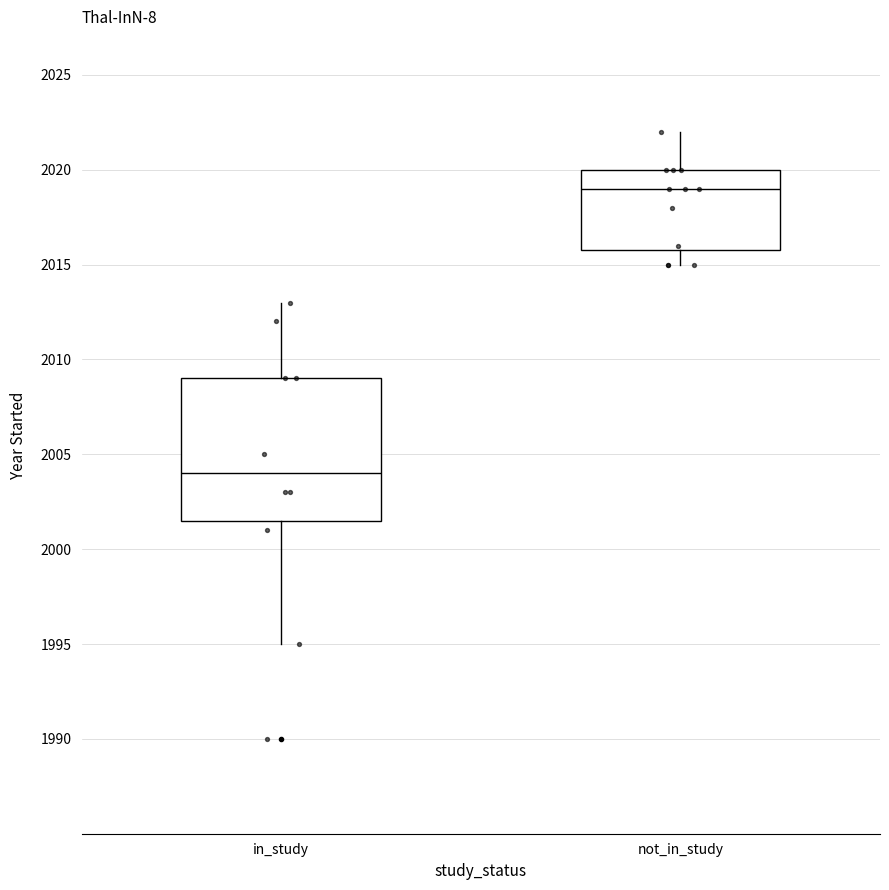

Comparing the boxes themselves (not the whiskers), which one is the tallest?

in_study